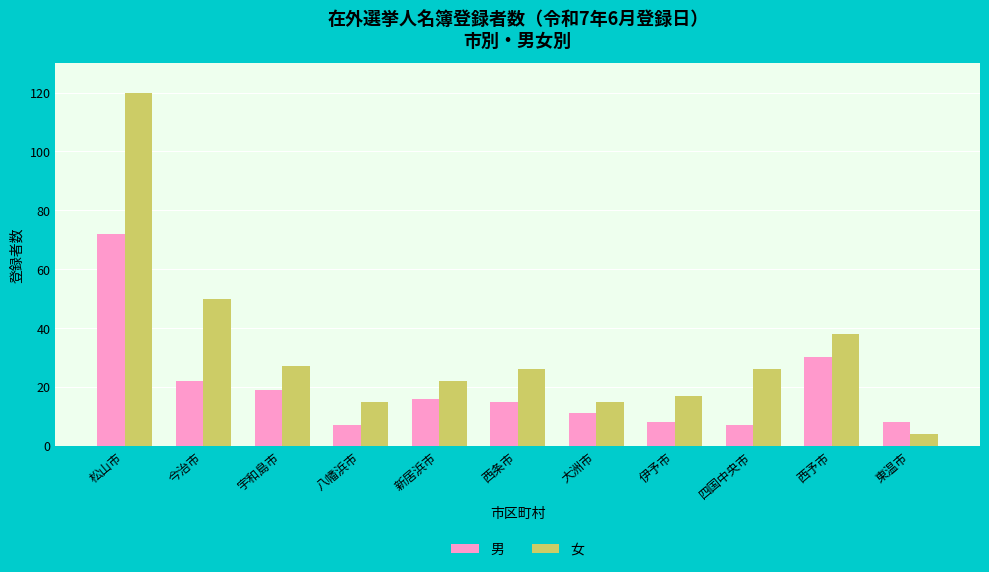

At which category does the chart reach its peak across all series?

松山市